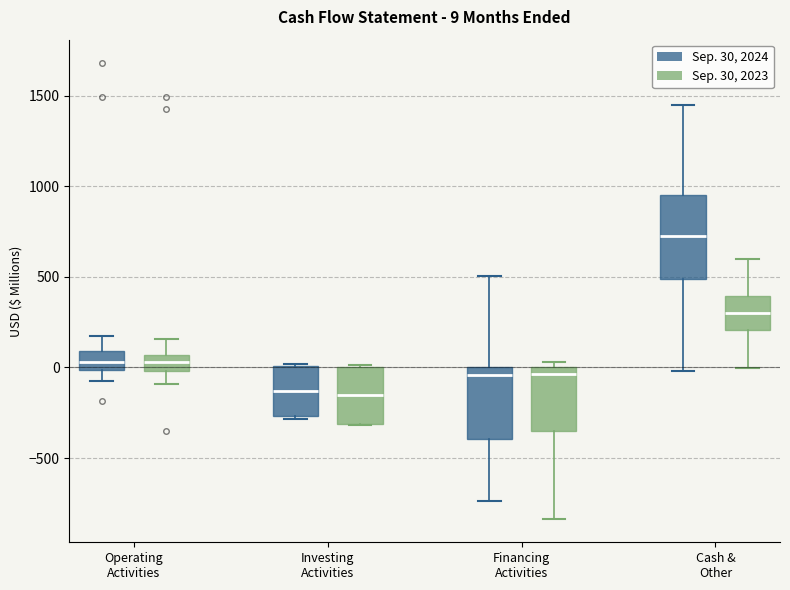

Which box's median line is the highest?

Cash & Other (Sep. 30, 2024)